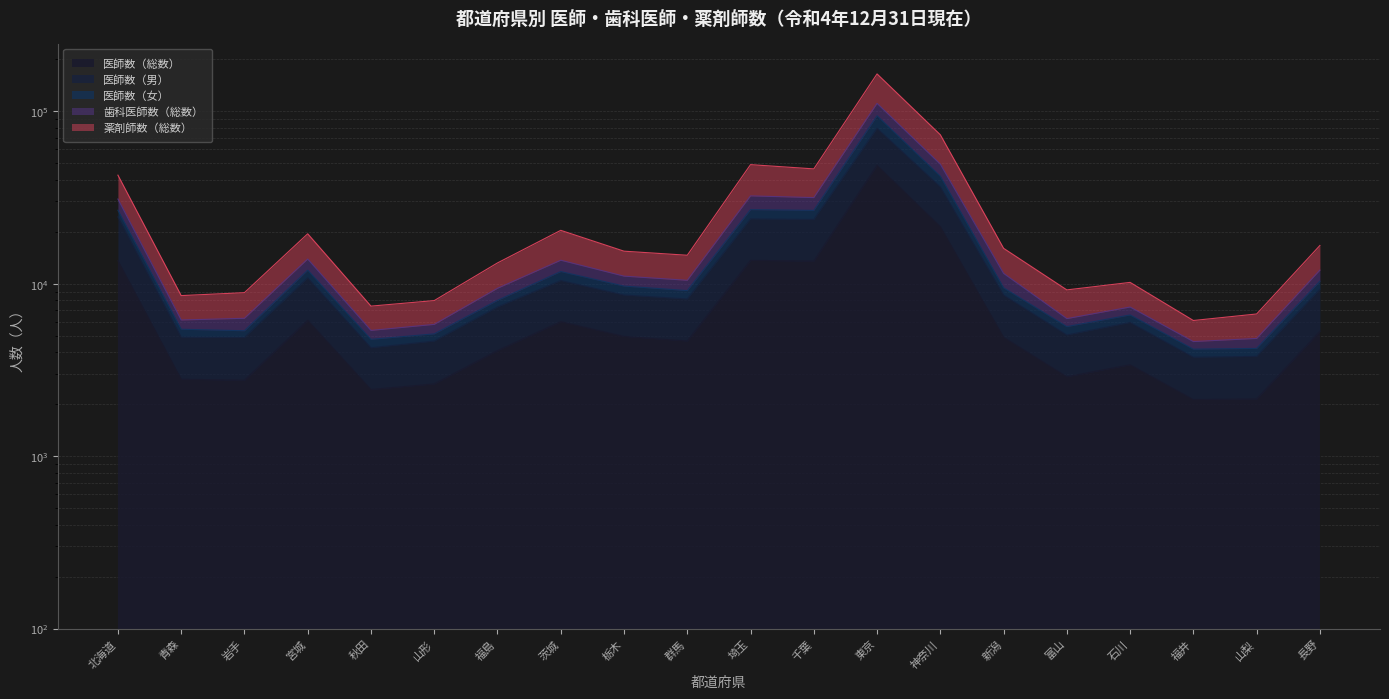

What is the smallest value displayed?

2132